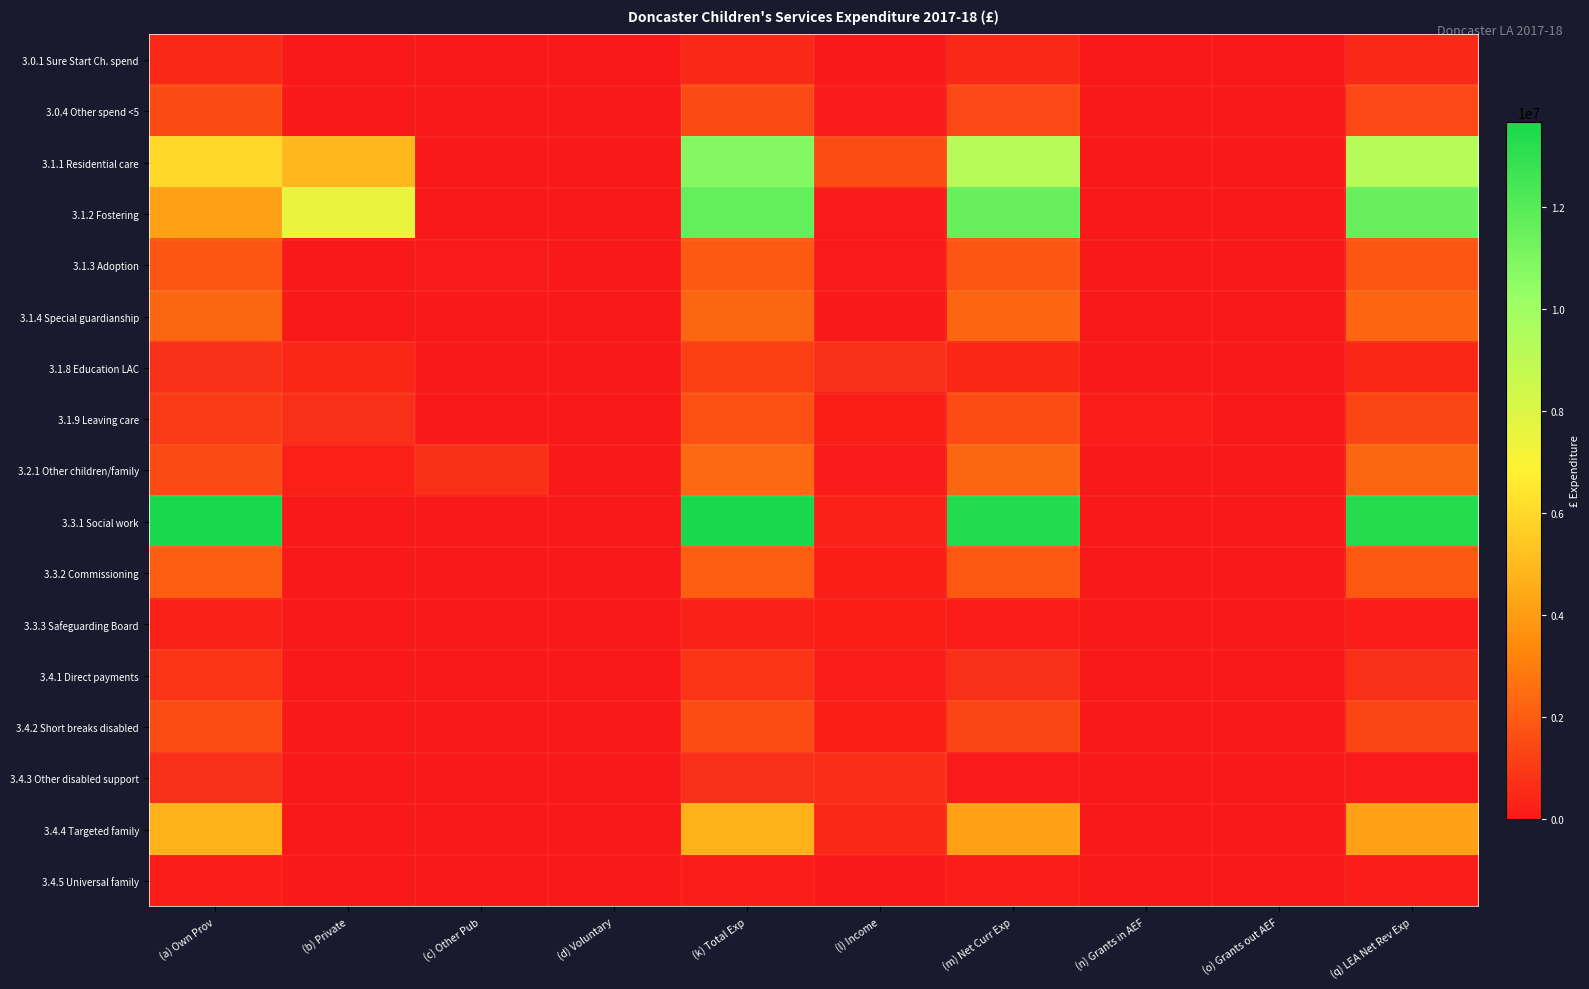

How many categories are shown in the chart?

10